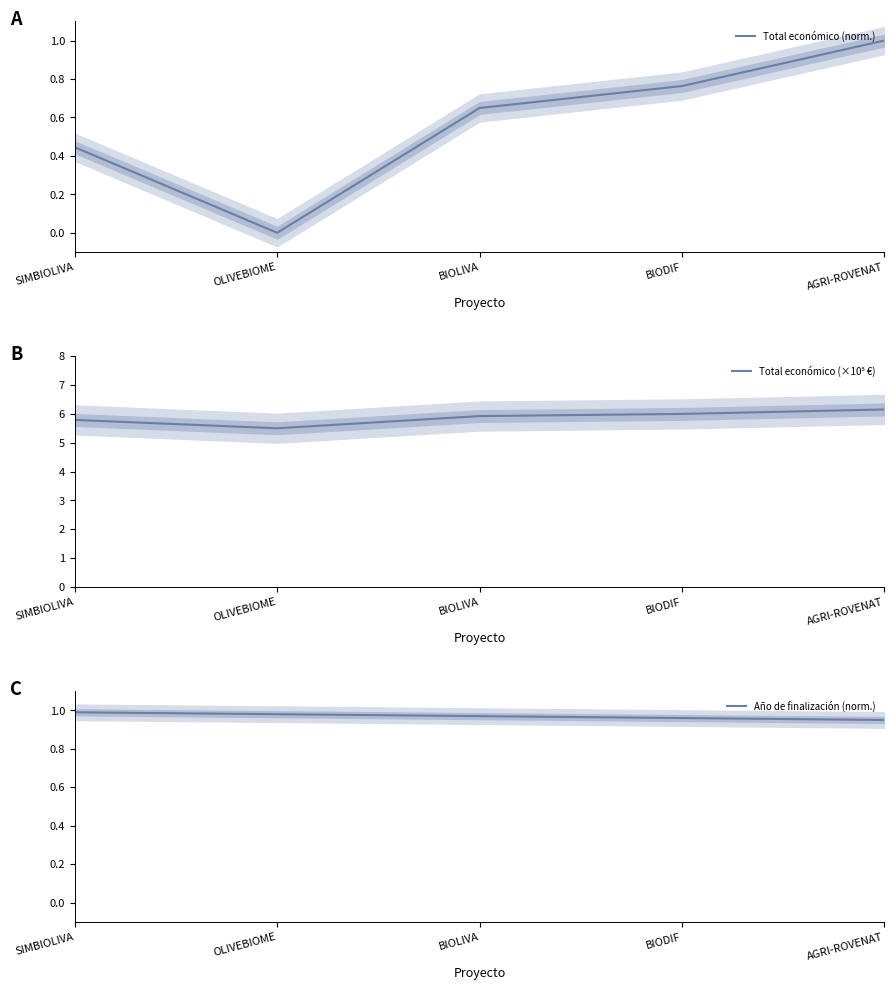

True or false: Año de finalización (norm.) has more than 2 points higher than both neighbors.

False